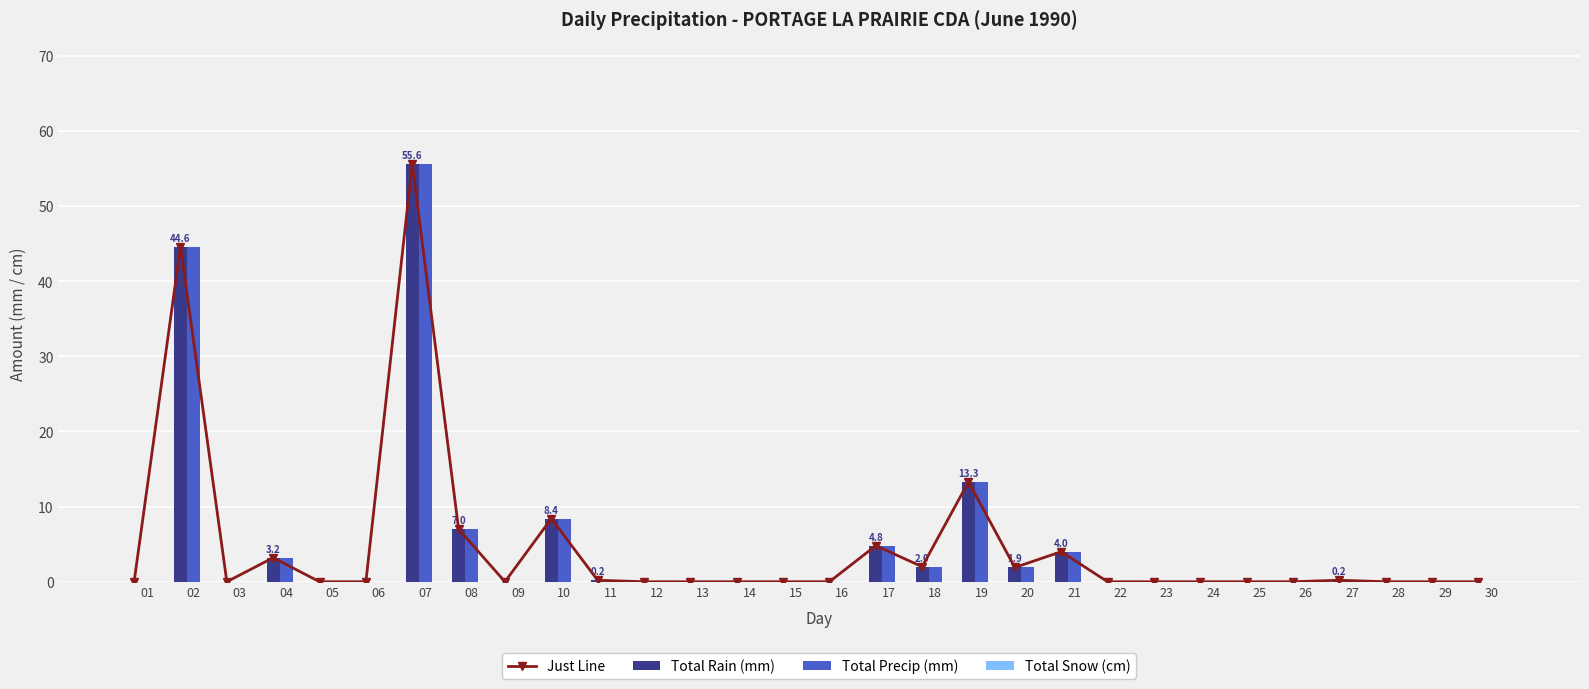

What are all the series names shown in the legend?

Just Line, Total Rain (mm), Total Precip (mm), Total Snow (cm)